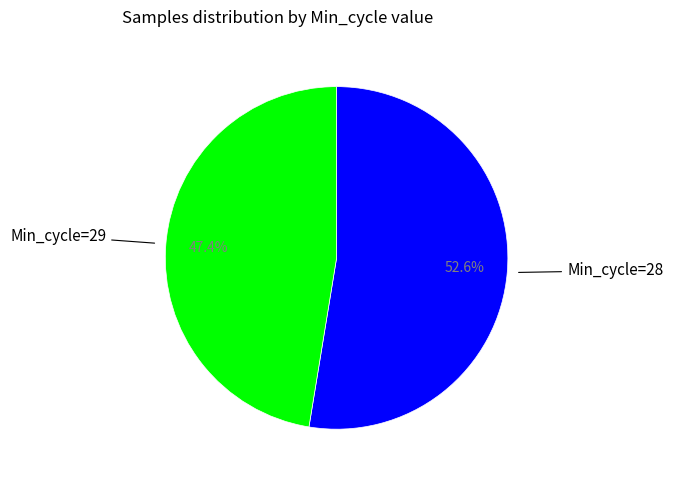

How many segments does this pie chart have?

2